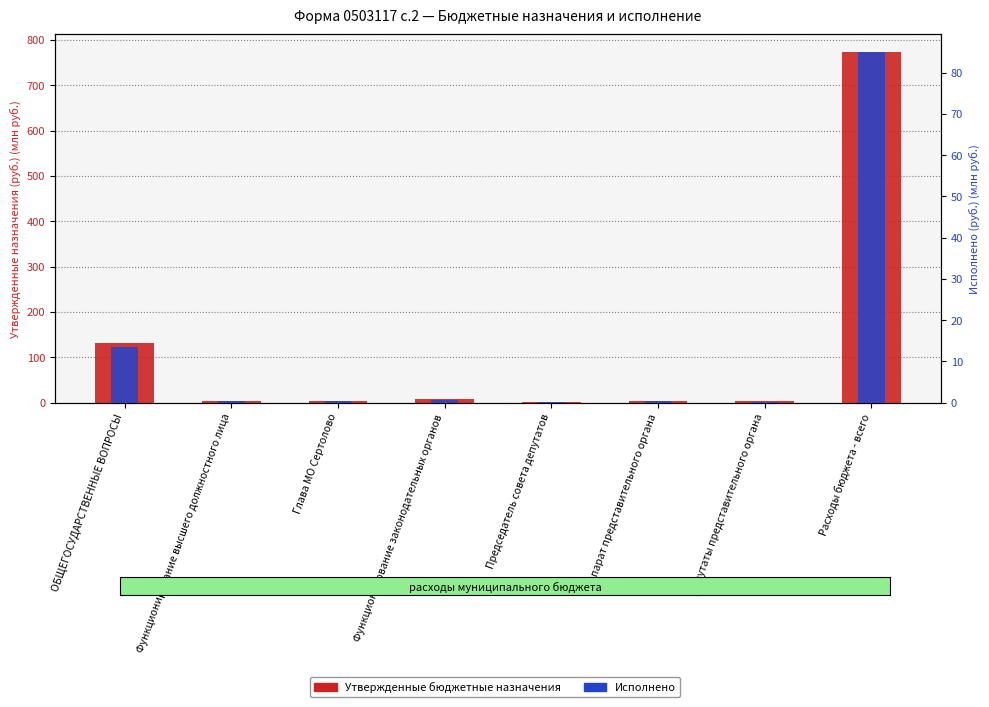

At how many categories does at least one series exceed 265?

1